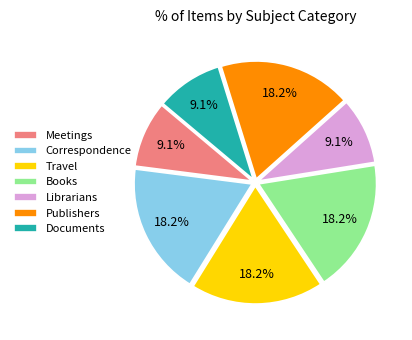

To the nearest percent, what is the combined percentage of Publishers and Meetings?

27%